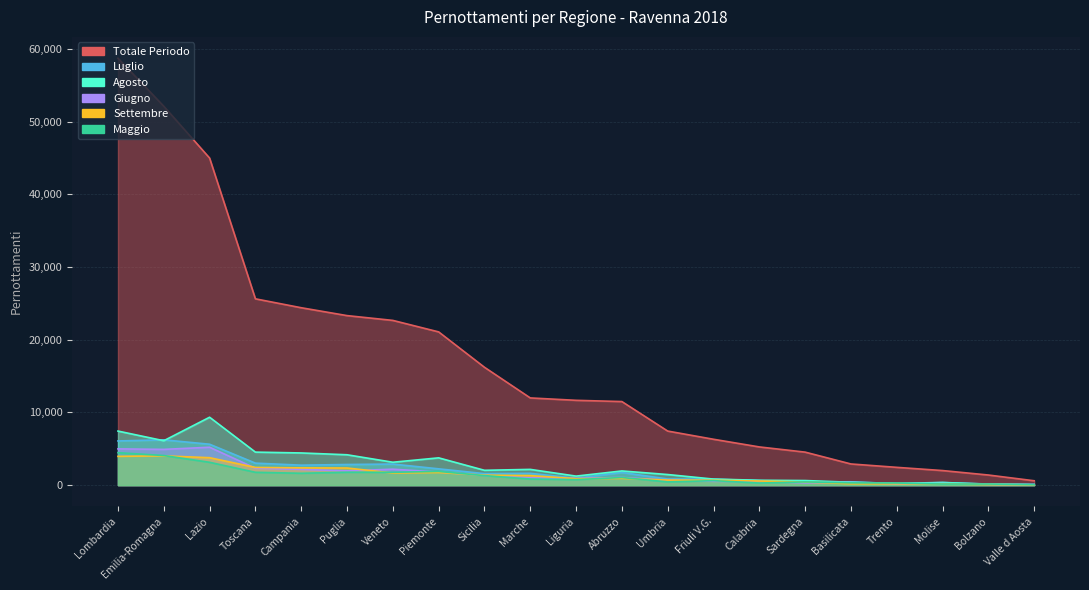

Which series has the widest spread of values?

Totale Periodo